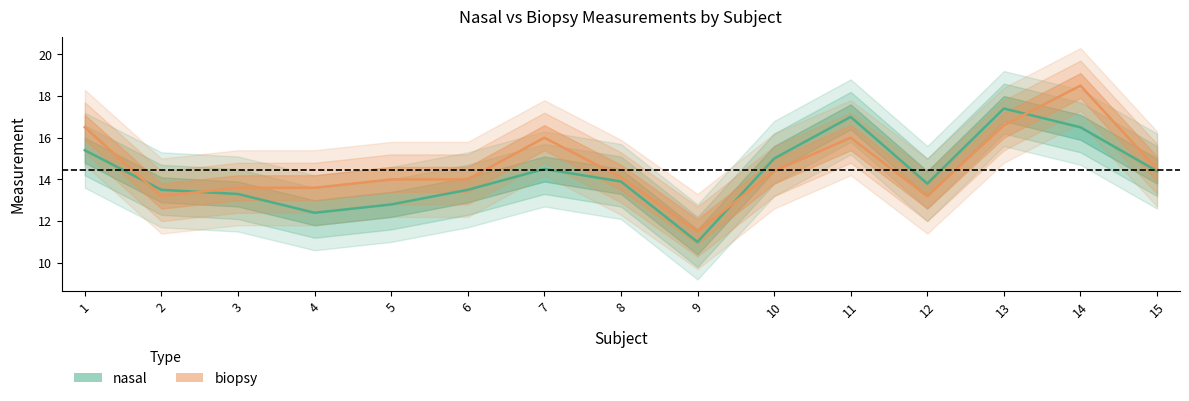

What is the sum of all biopsy values?

219.7